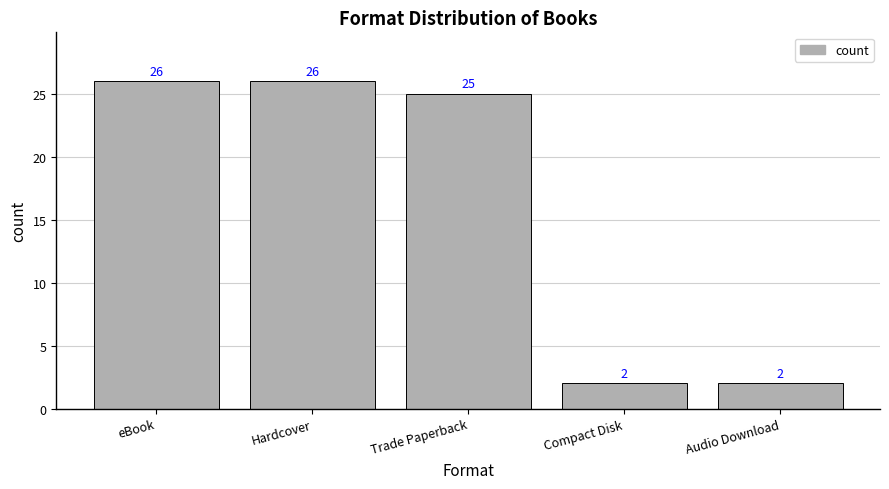

How many series are shown in this chart?

1